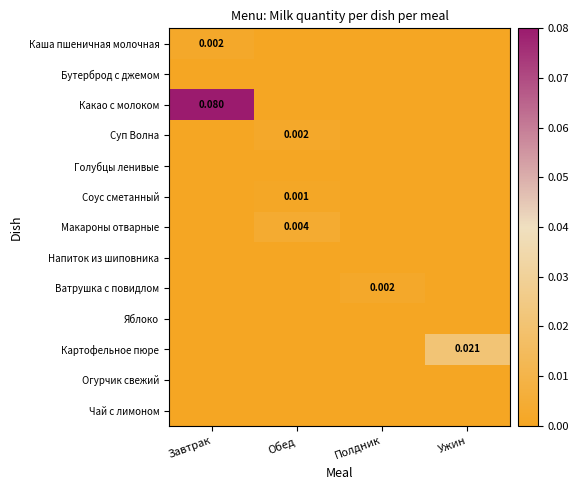

Rank the series by their maximum value, from highest to lowest.

Какао с молоком, Картофельное пюре, Макароны отварные, Каша пшеничная молочная, Суп Волна, Ватрушка с повидлом, Соус сметанный, Бутерброд с джемом, Голубцы ленивые, Напиток из шиповника, Яблоко, Огурчик свежий, Чай с лимоном